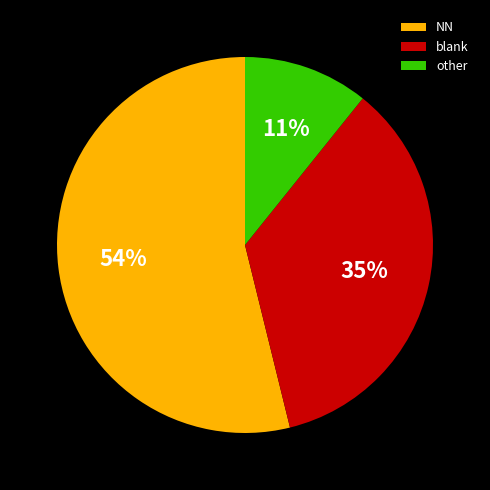

Combined, do blank and other account for over 50%?

No